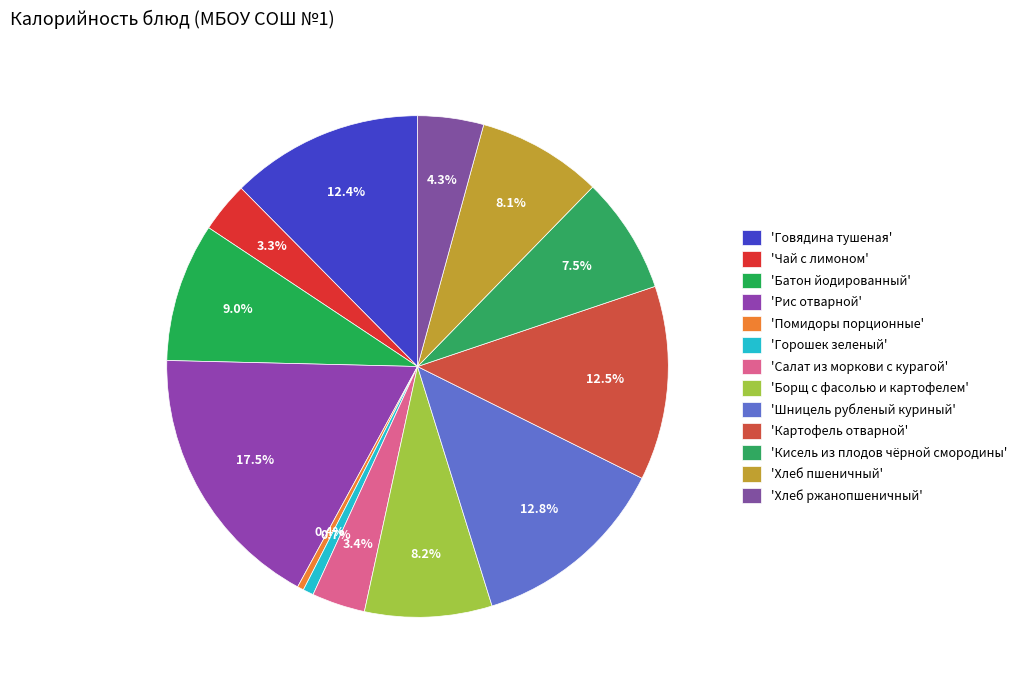

How many segments does this pie chart have?

13